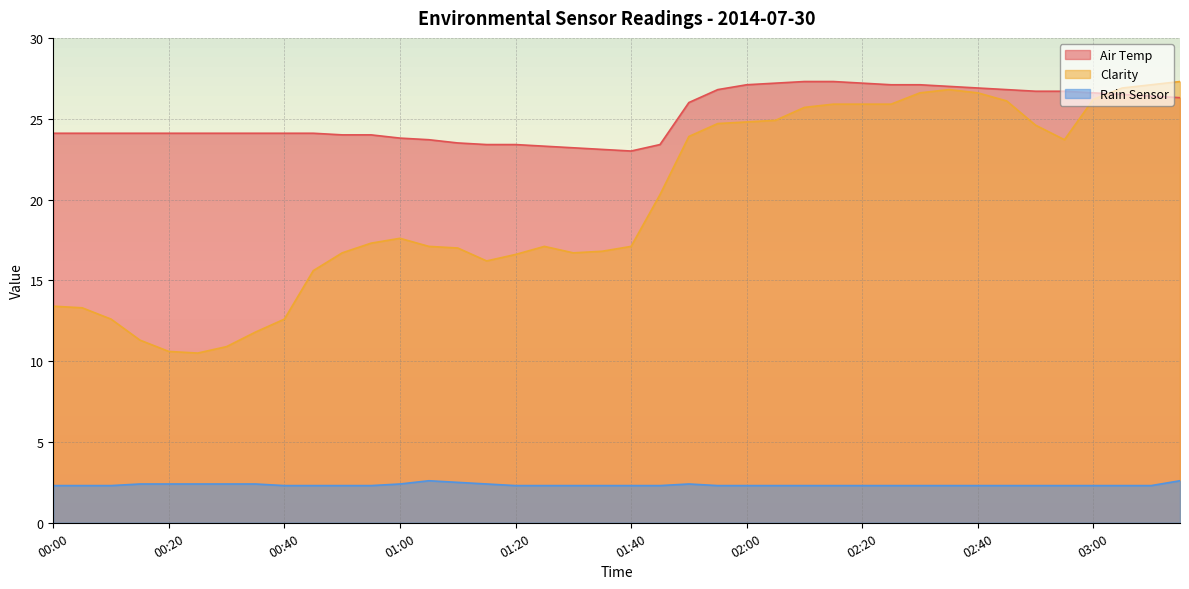

True or false: Air Temp has more than 1 points higher than both neighbors.

False